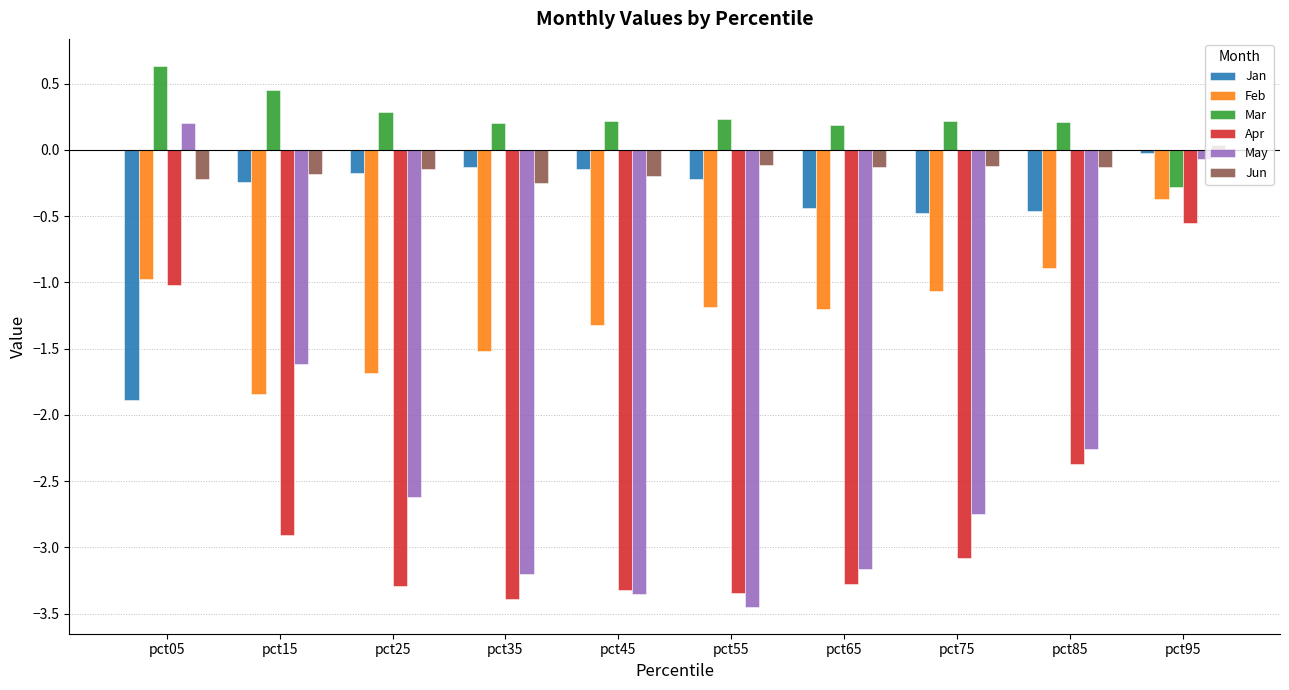

At pct95, list the series in order from smallest to largest.

Apr, Feb, Mar, May, Jan, Jun